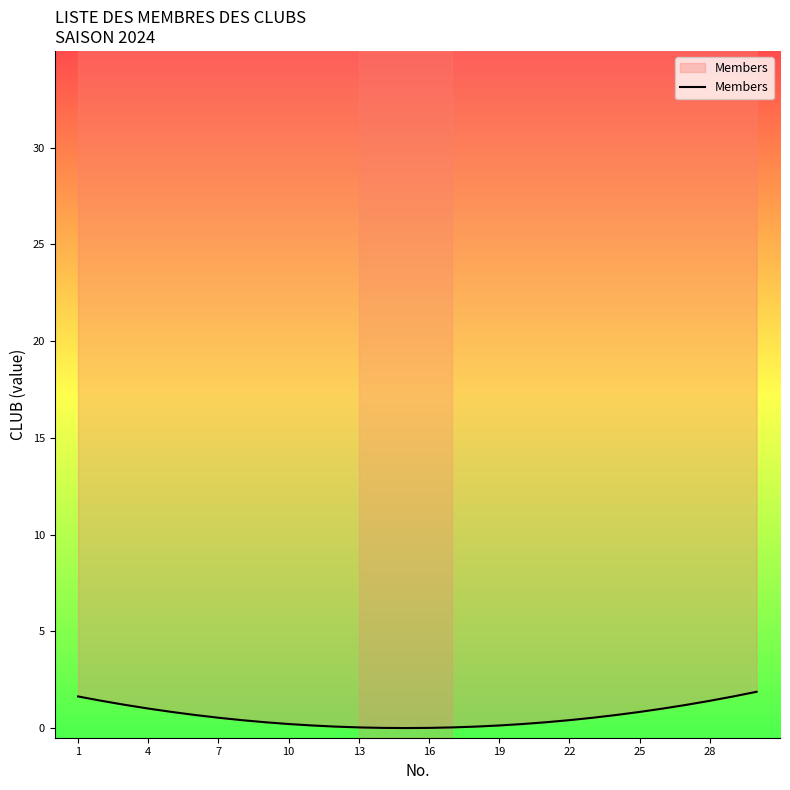

What is the greatest value displayed?

1.9